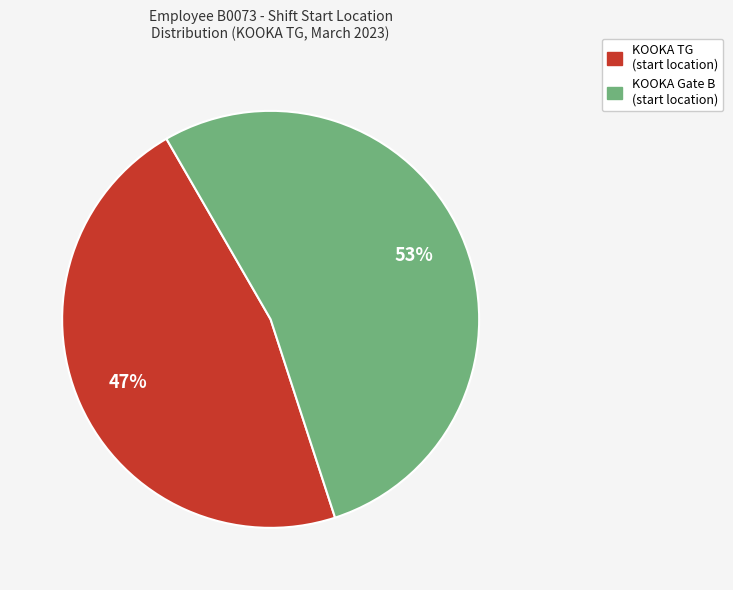

To the nearest percent, what is the average slice percentage?

50%